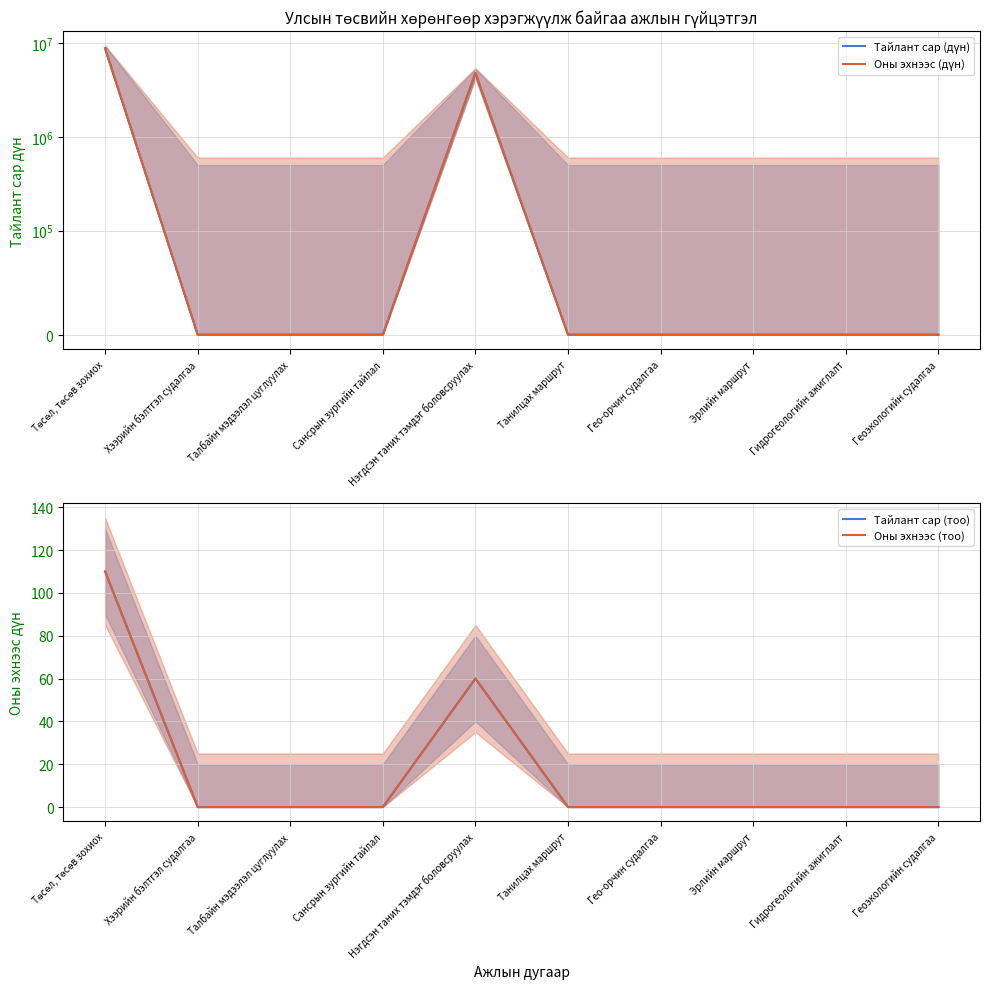

The Тайлант сар (тоо) series shows 0 at Геоэкологийн судалгаа. True or false?

True